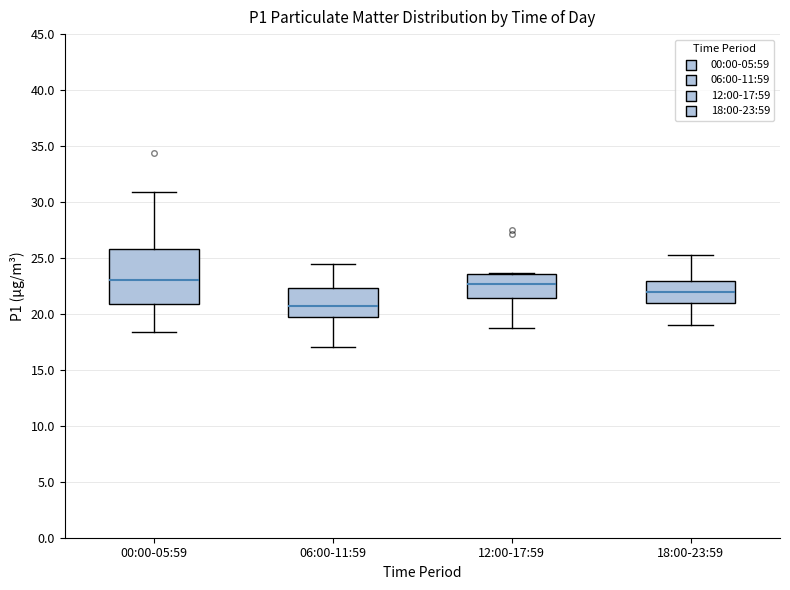

Reading left to right, read every box against the y-axis: the position of its median line, the range the box covers, and the ends of its whiskers. The values are not printed on the chart, so give them approximately, as read against the axis.

00:00-05:59: median 23.0, box 21.0 to 26.0, whiskers 18.5 to 31.0
06:00-11:59: median 20.5, box 19.5 to 22.5, whiskers 17.0 to 24.5
12:00-17:59: median 22.5, box 21.5 to 23.5, whiskers 18.5 to 23.5
18:00-23:59: median 22.0, box 21.0 to 23.0, whiskers 19.0 to 25.5